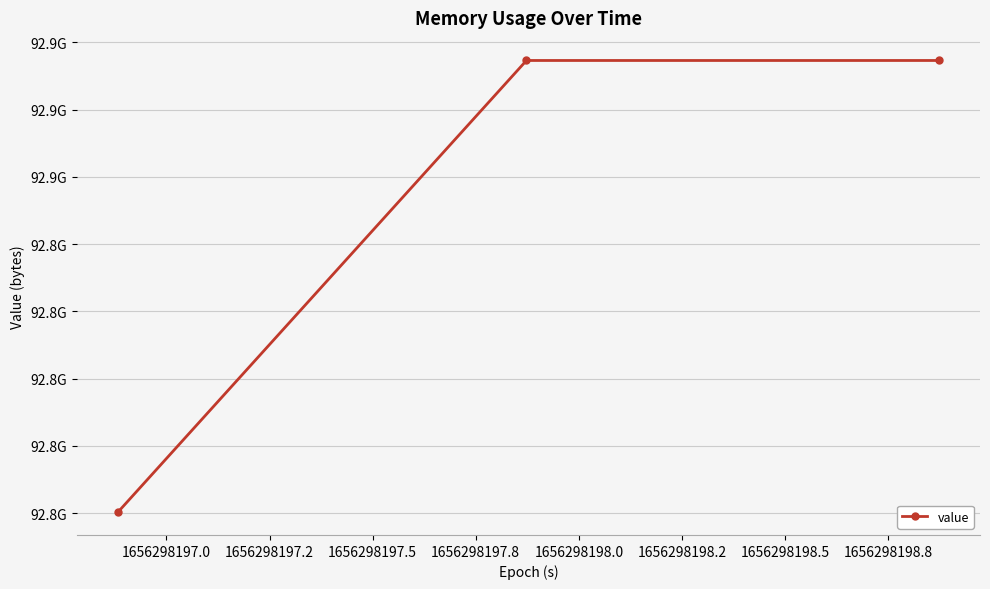

Does the chart have visible grid lines?

Yes